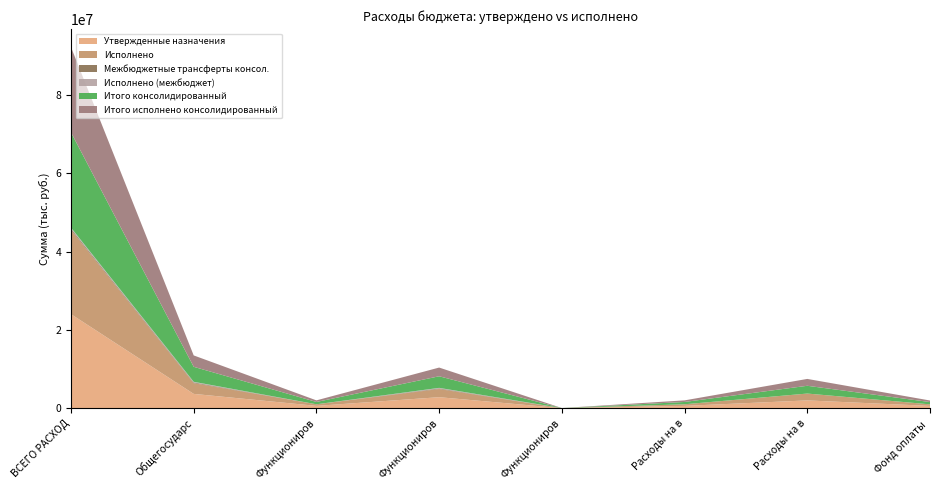

Reading right to left, transcribe all the data shown in this chart.

Утвержденные назначения: 580000.0	1984800.0	590300.0	0.0	2807132.0	590300.0	3649782.0	24017386.0
Исполнено: 401661.4	1752613.4	408351.9	0.0	2088548.8	408351.9	2747834.0	21515899.3
Межбюджетные трансферты консол.: 0.0	0.0	0.0	9947.2	155200.0	0.0	180200.0	311700.0
Исполнено (межбюджет): 0.0	0.0	0.0	9947.0	137231.5	0.0	161207.9	269729.2
Итого консолидированный: 580000.0	1984800.0	590300.0	9947.2	2962332.0	590300.0	3829982.0	24329086.0
Итого исполнено консолидированный: 401661.4	1752613.4	408351.9	9947.0	2225780.2	408351.9	2909042.0	21785628.5